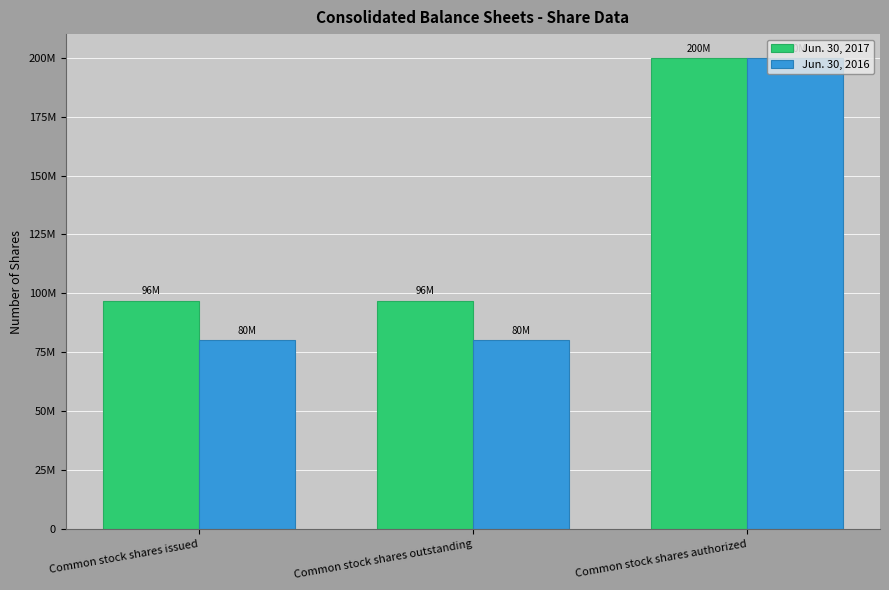

Which series changed the most between Common stock shares issued and Common stock shares authorized?

Jun. 30, 2016